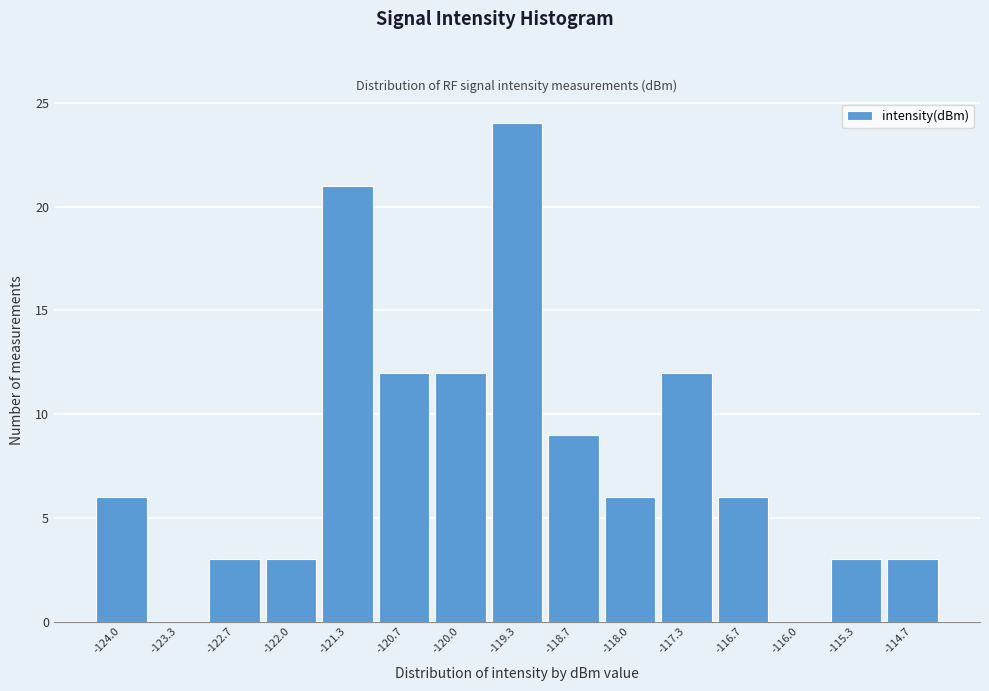

Reading left to right, extract all data points from this chart.

-124.0=6	-123.3=0	-122.7=3	-122.0=3	-121.3=21	-120.7=12	-120.0=12	-119.3=24	-118.7=9	-118.0=6	-117.3=12	-116.7=6	-116.0=0	-115.3=3	-114.7=3